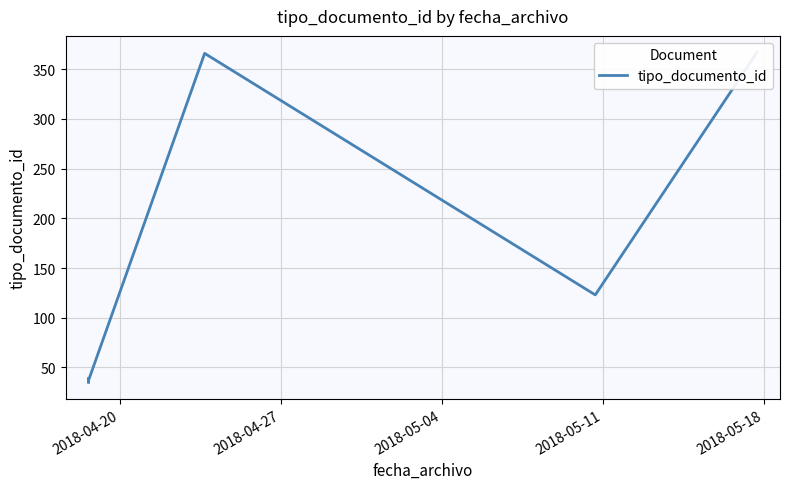

What is the smallest value displayed?

35